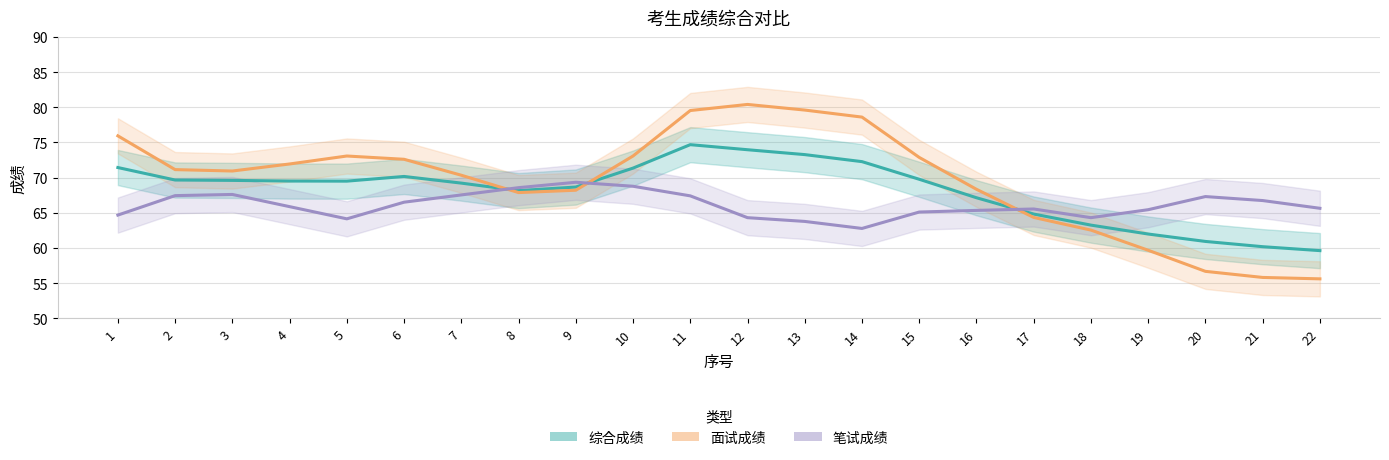

At which category does 综合成绩 (Estimate) reach its first local valley?

5